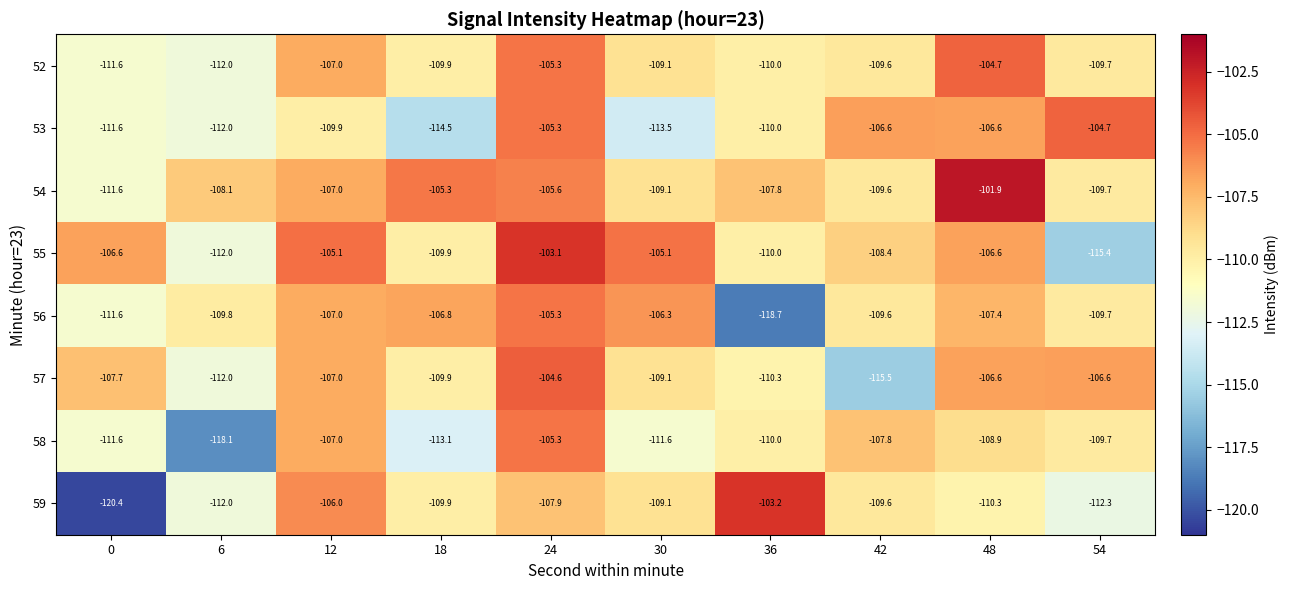

Which series has the widest spread of values?

59